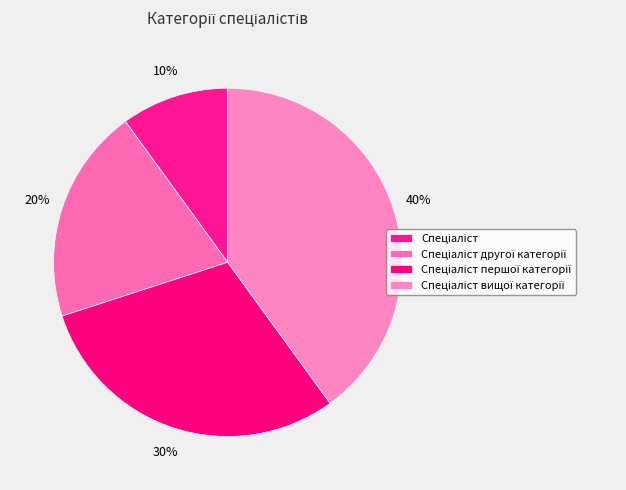

How many slices are in this pie chart?

4